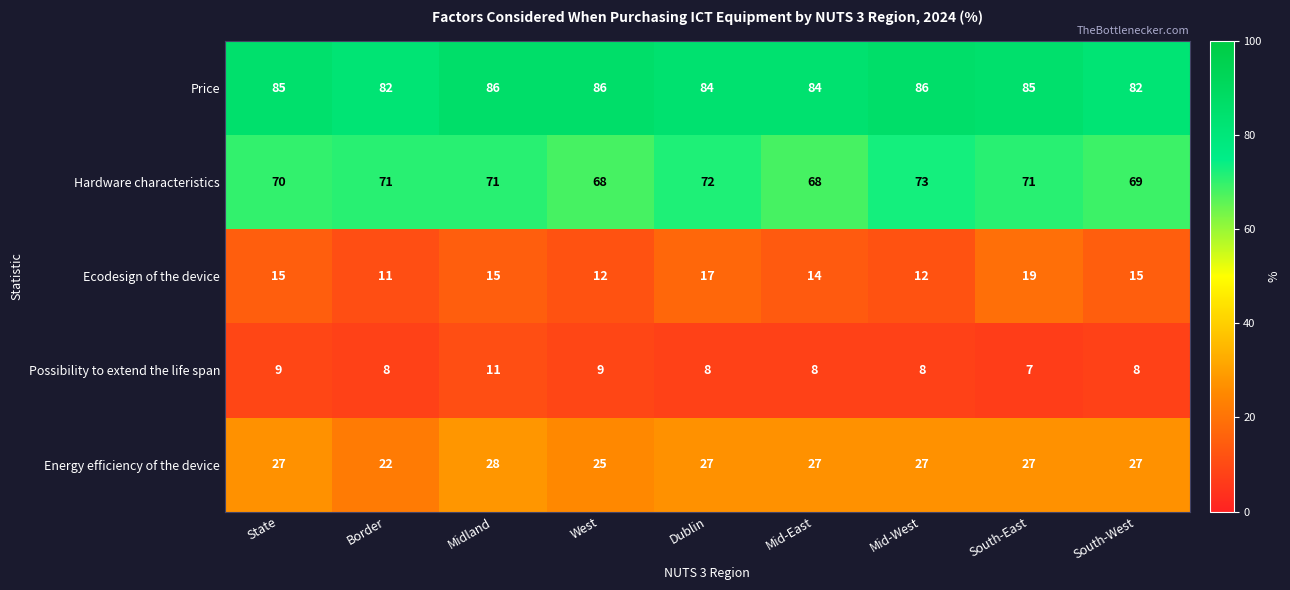

What is the difference between the maximum and minimum values in the Possibility to extend the life span series?

4